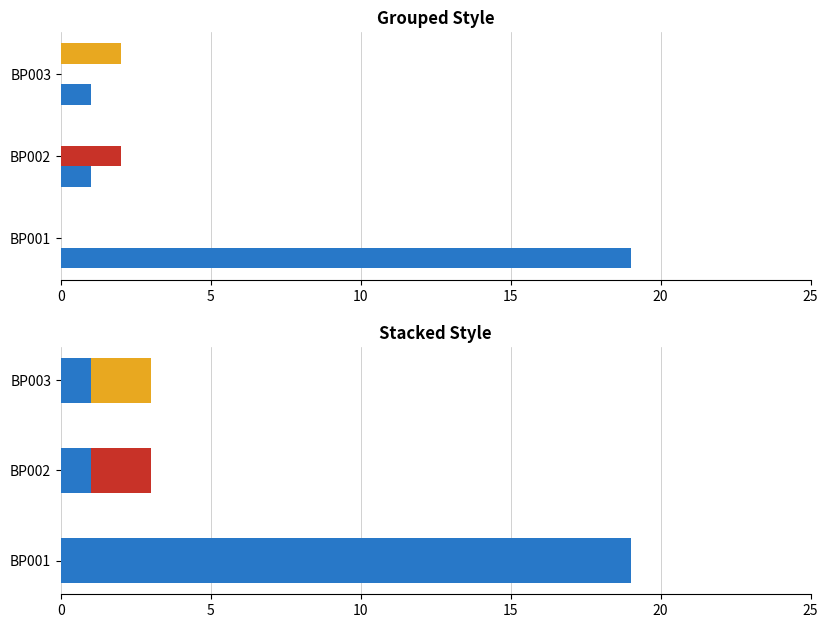

What is the value of the MS & DS bar at the 3rd from the left?

1